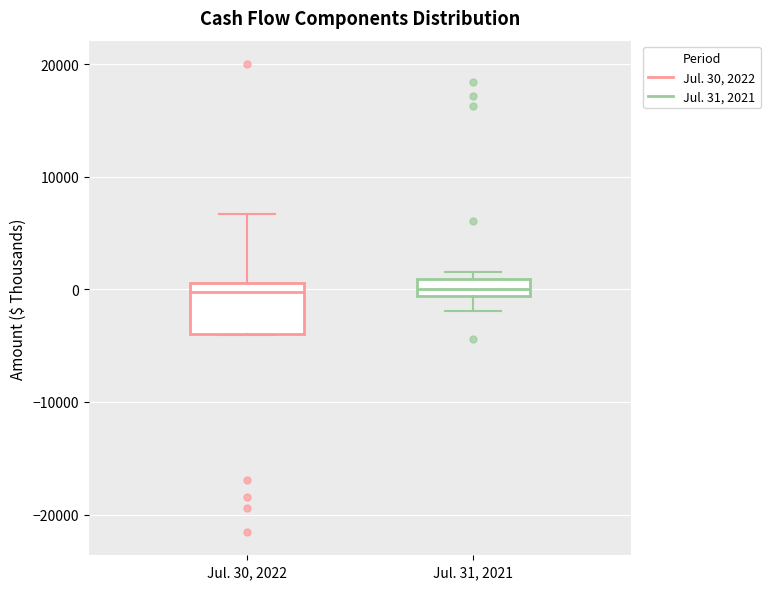

Comparing the boxes themselves (not the whiskers), which one is the tallest?

Jul. 30, 2022